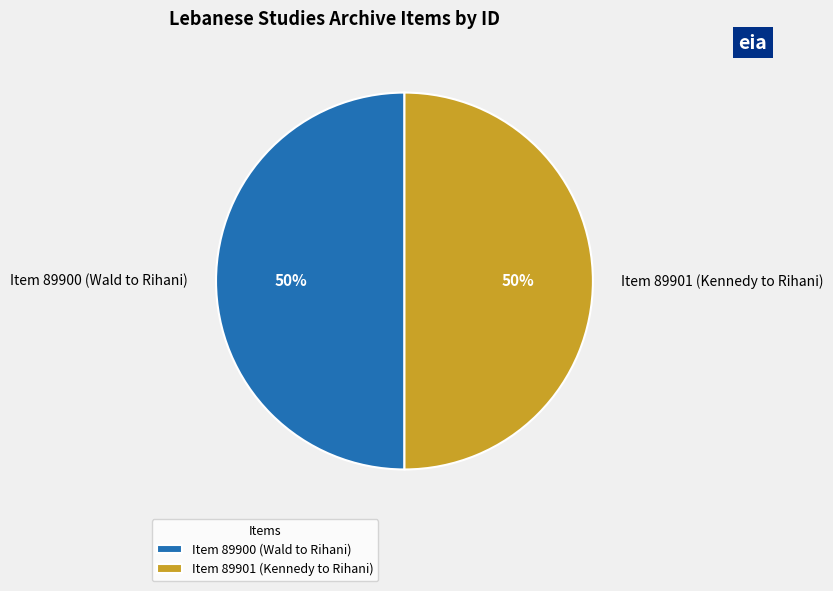

To the nearest percent, what percentage of the pie is Item 89901 (Kennedy to Rihani)?

50%